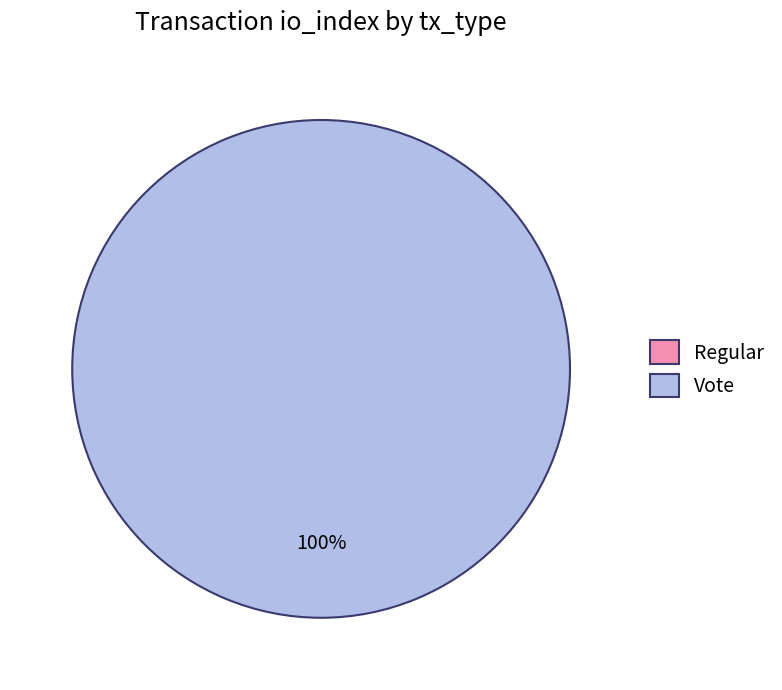

Rank the categories by value from lowest to highest.

Regular, Vote